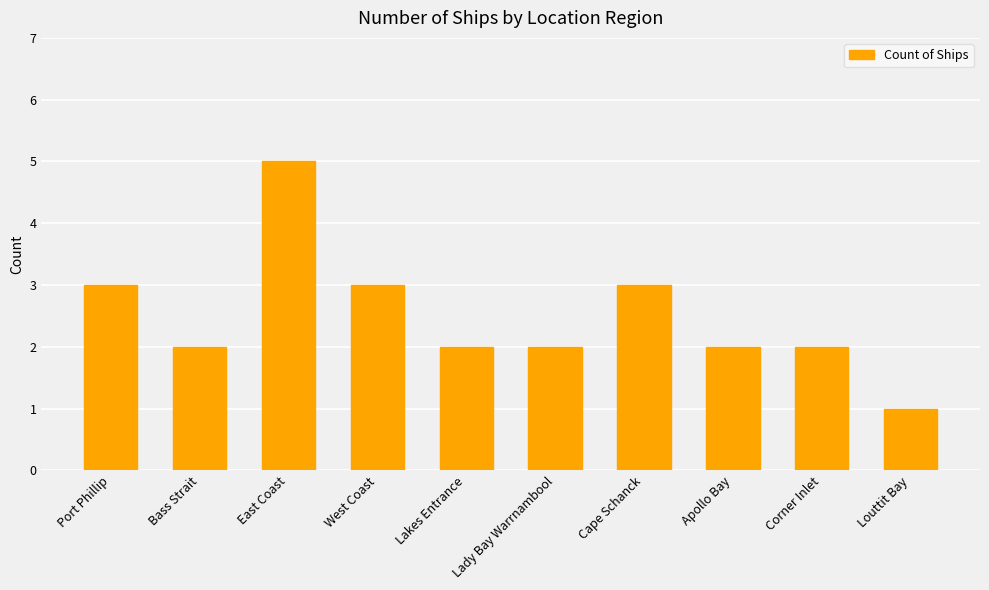

What is the label of the 5th bar from the right?

Lady Bay Warrnambool